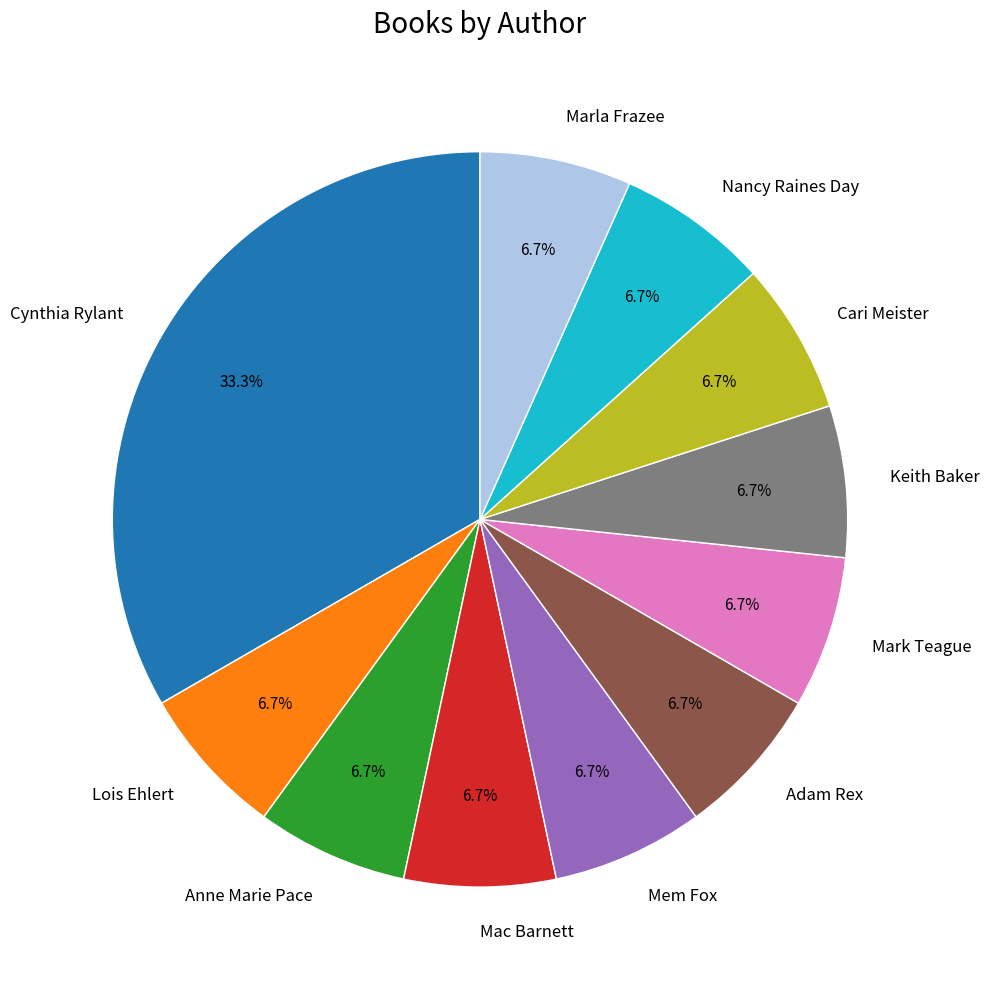

Is Mac Barnett the majority of the pie?

No